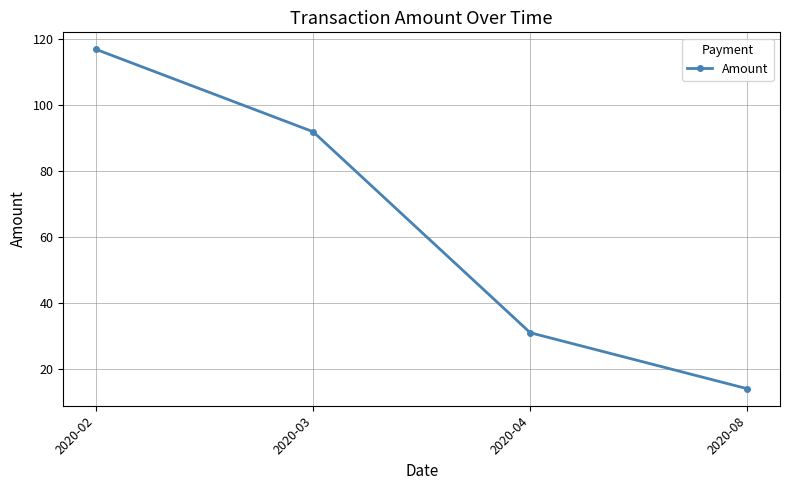

Rank the categories by value from lowest to highest.

2020-08, 2020-04, 2020-03, 2020-02